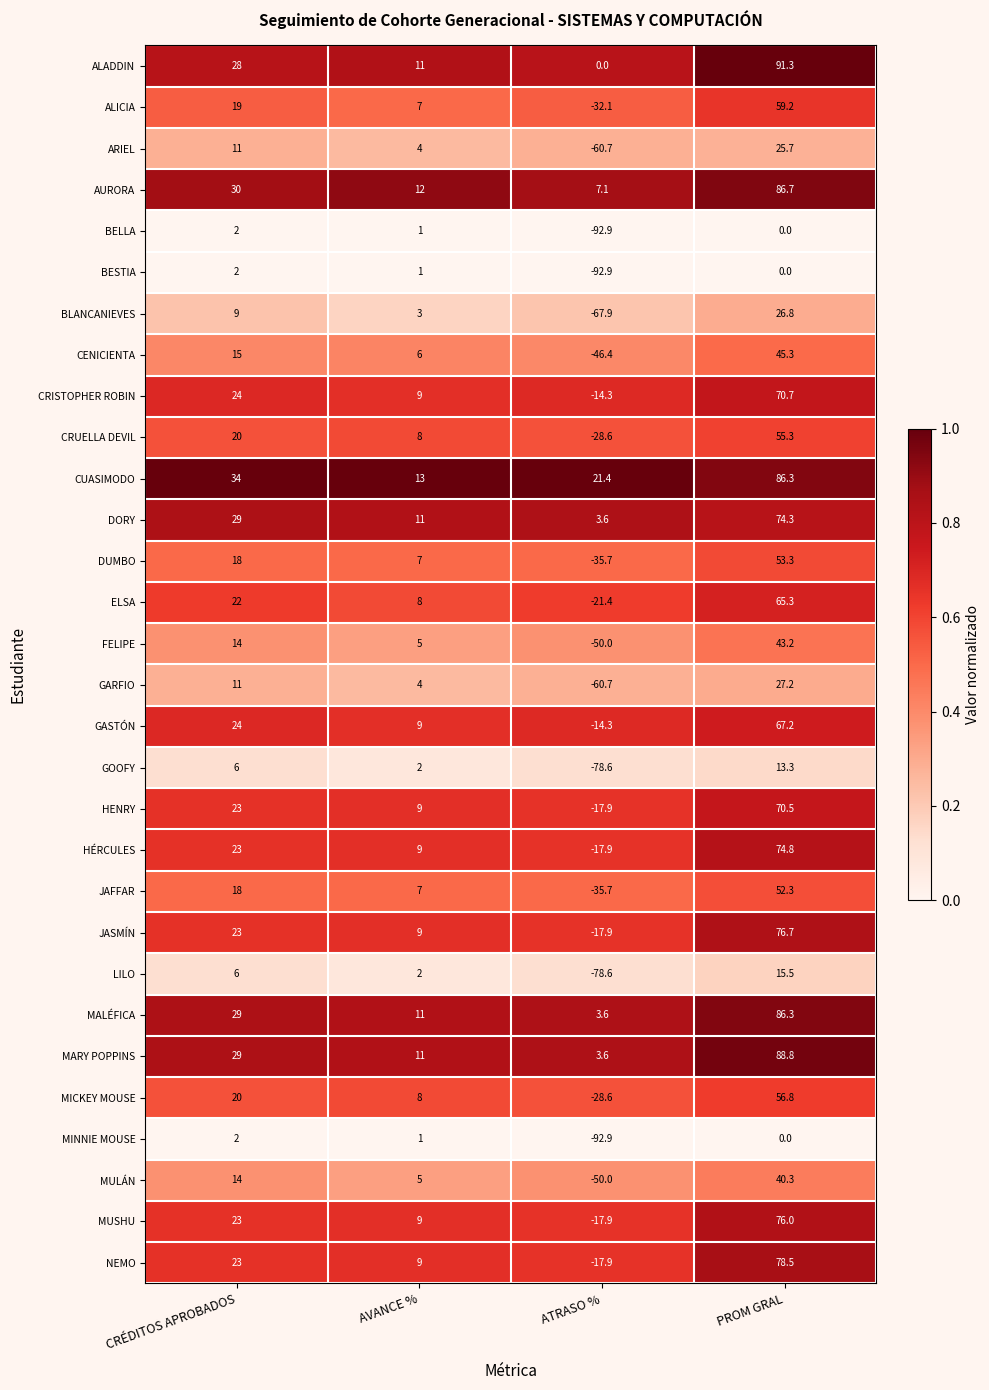

Read the CRISTOPHER ROBIN value at AVANCE %.

9.0